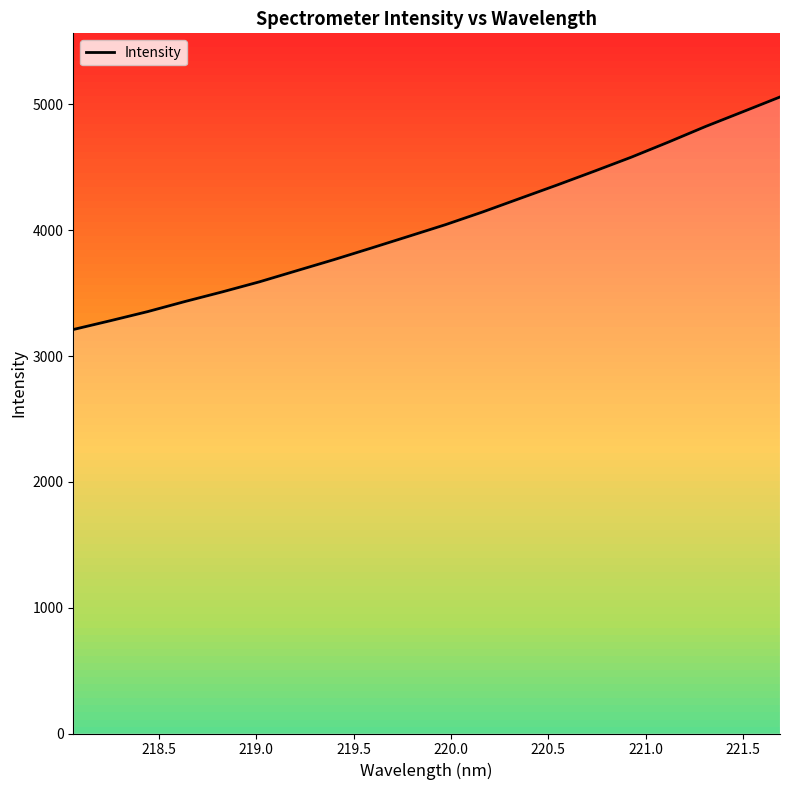

What is the highest value of the Intensity series?

5059.0